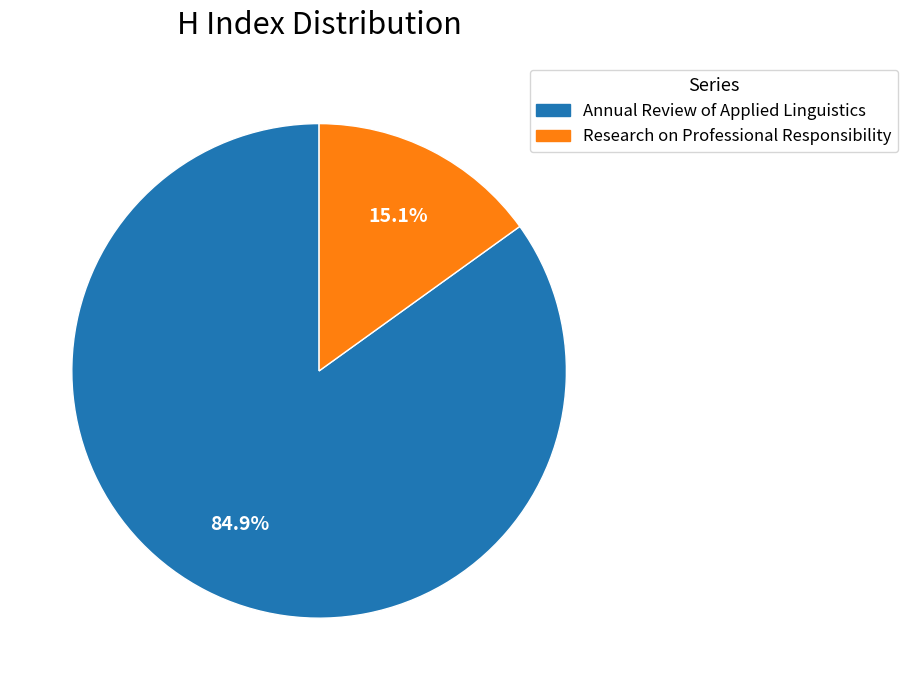

To the nearest percent, what percentage of the pie is Research on Professional Responsibility?

15%